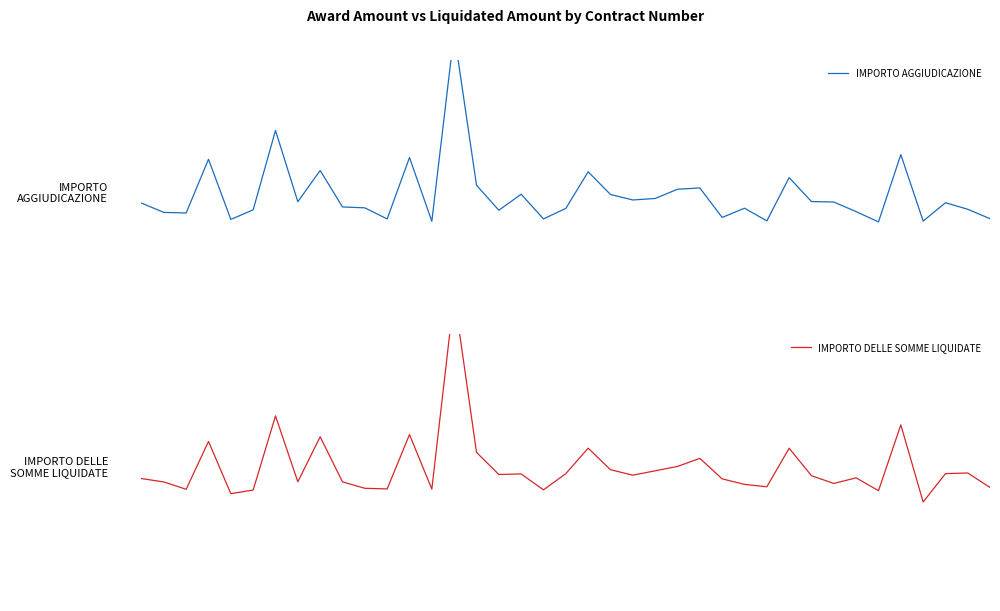

List the series in order of their overall mean, highest first.

IMPORTO DELLE SOMME LIQUIDATE, IMPORTO AGGIUDICAZIONE